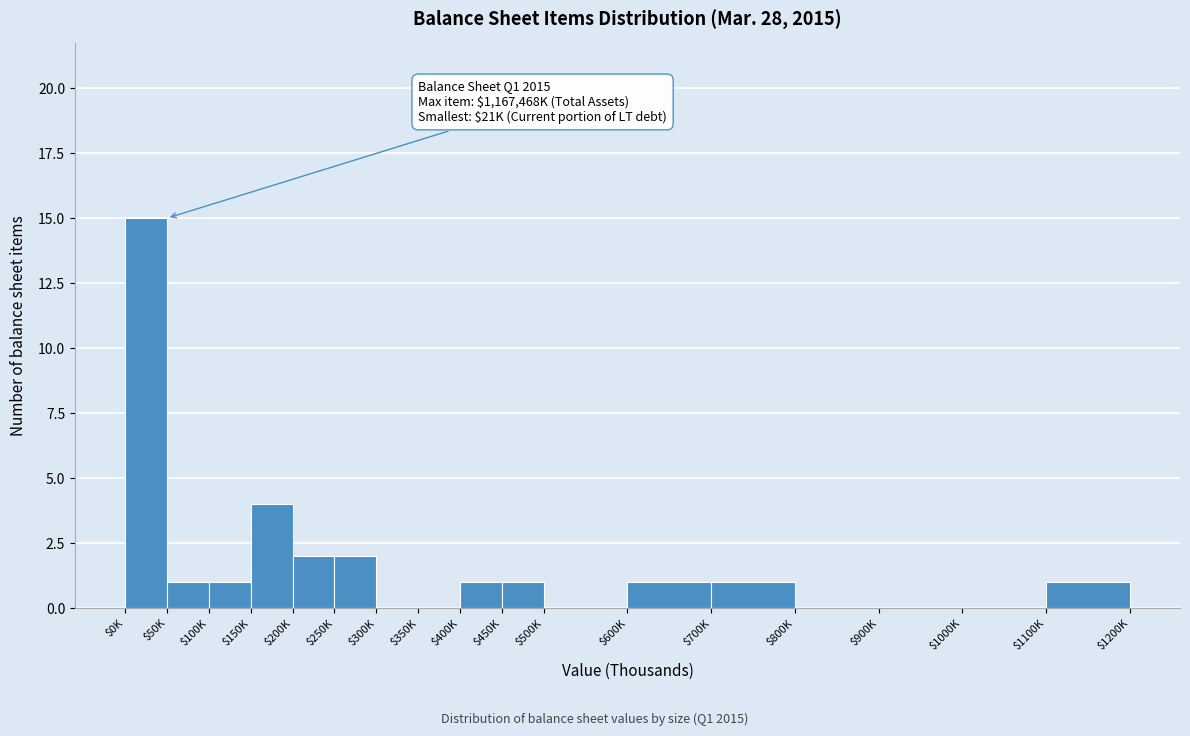

Where is the data nearest to the value 7?

$150K